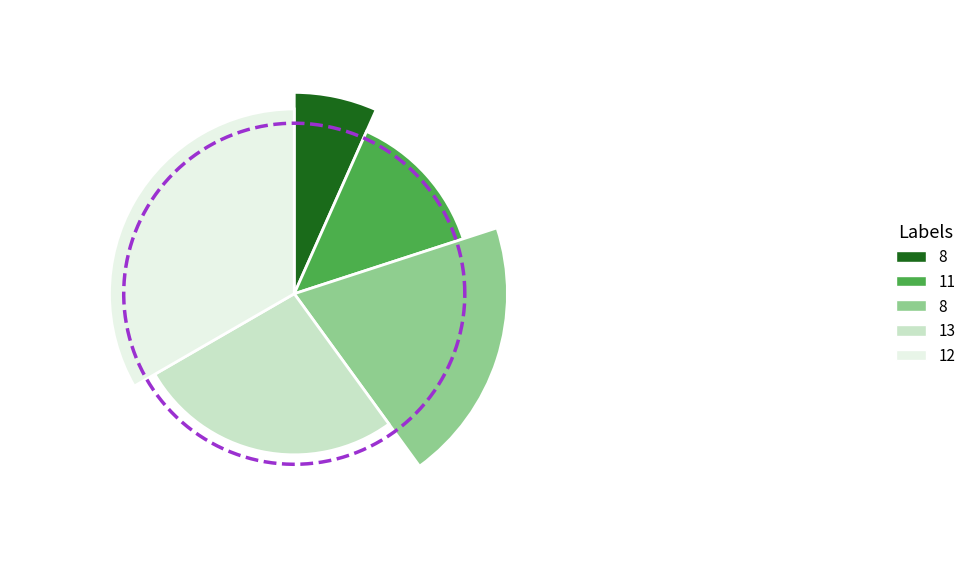

Count the number of slices in the pie.

5